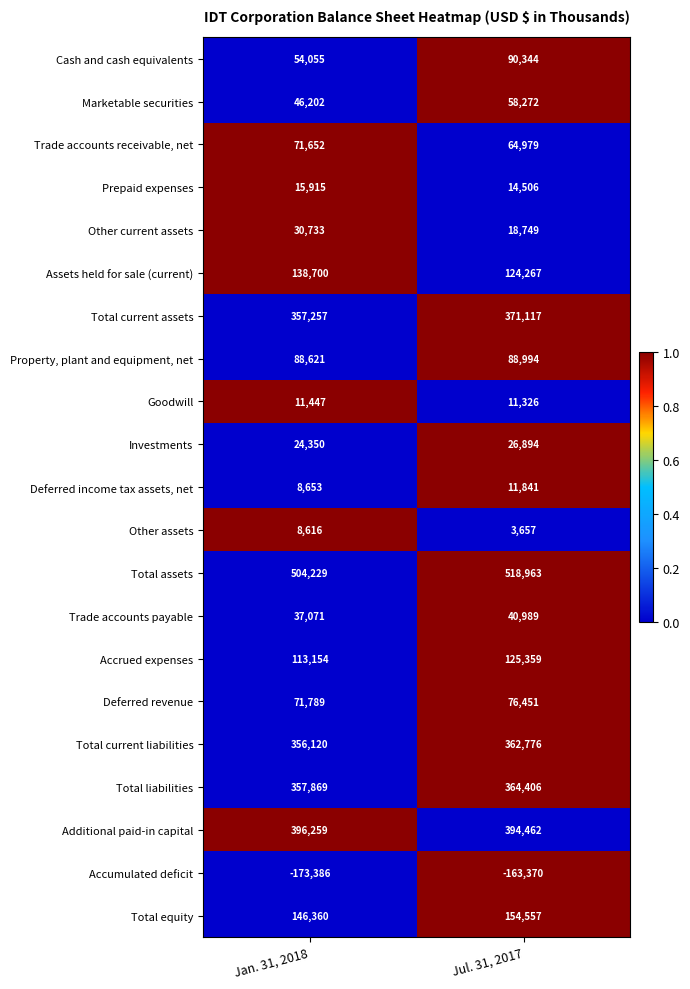

What is the difference between the maximum and minimum values in the Other current assets series?

11984